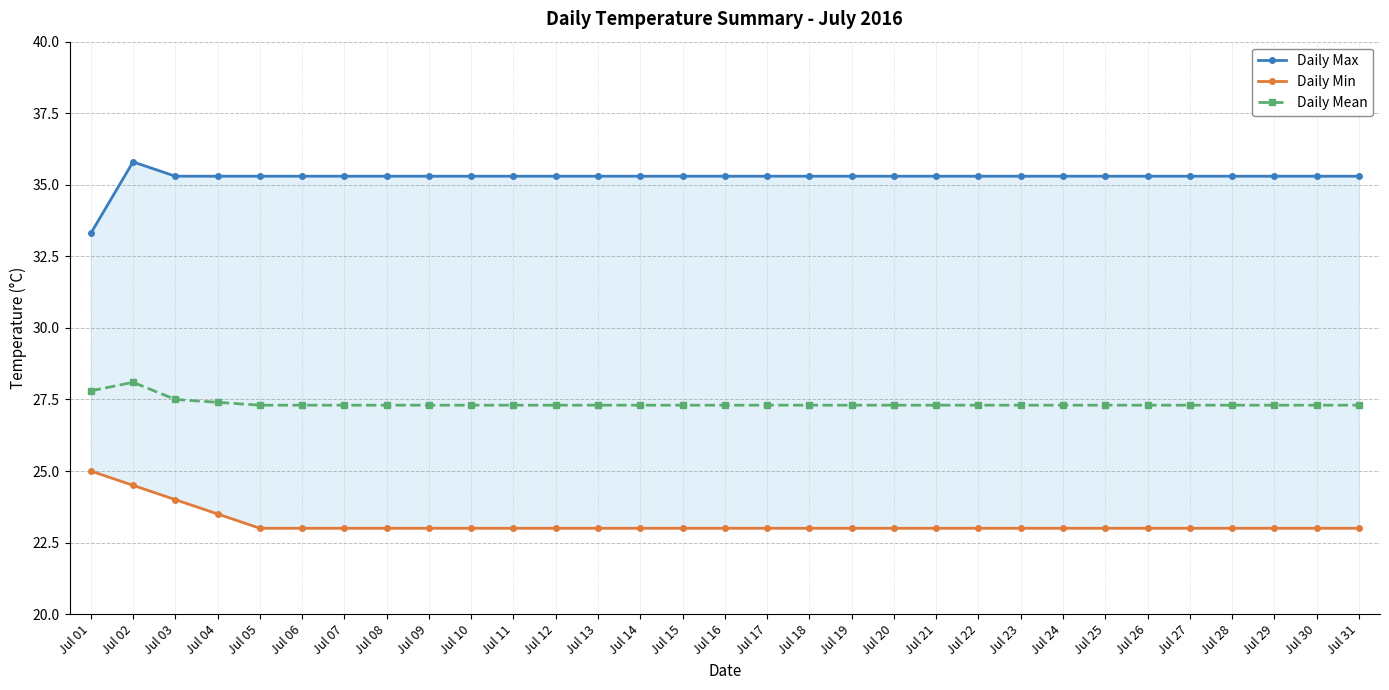

Which series has the largest range (max minus min)?

Daily Max